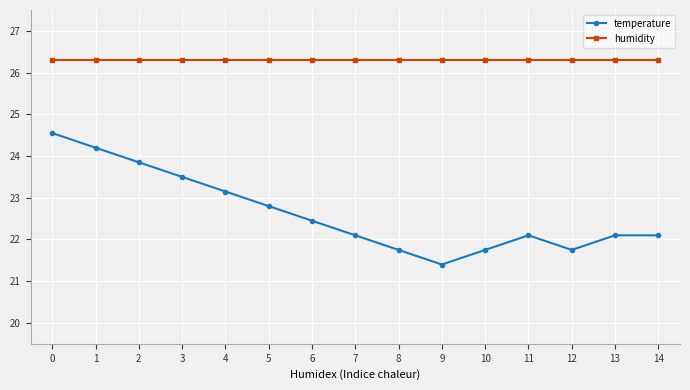

True or false: humidity and temperature cross at least once.

False